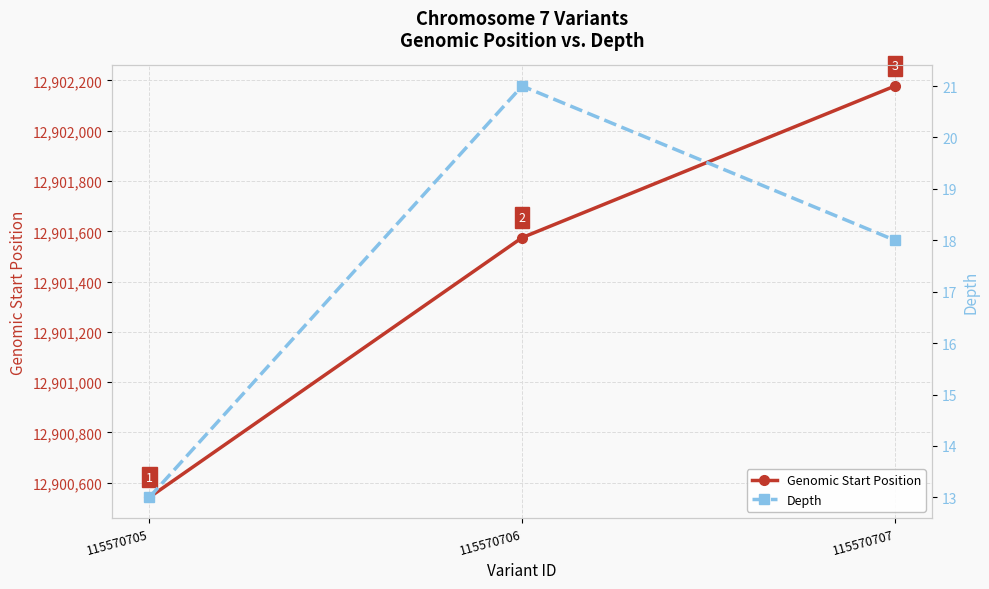

How many lines are shown in the chart?

2